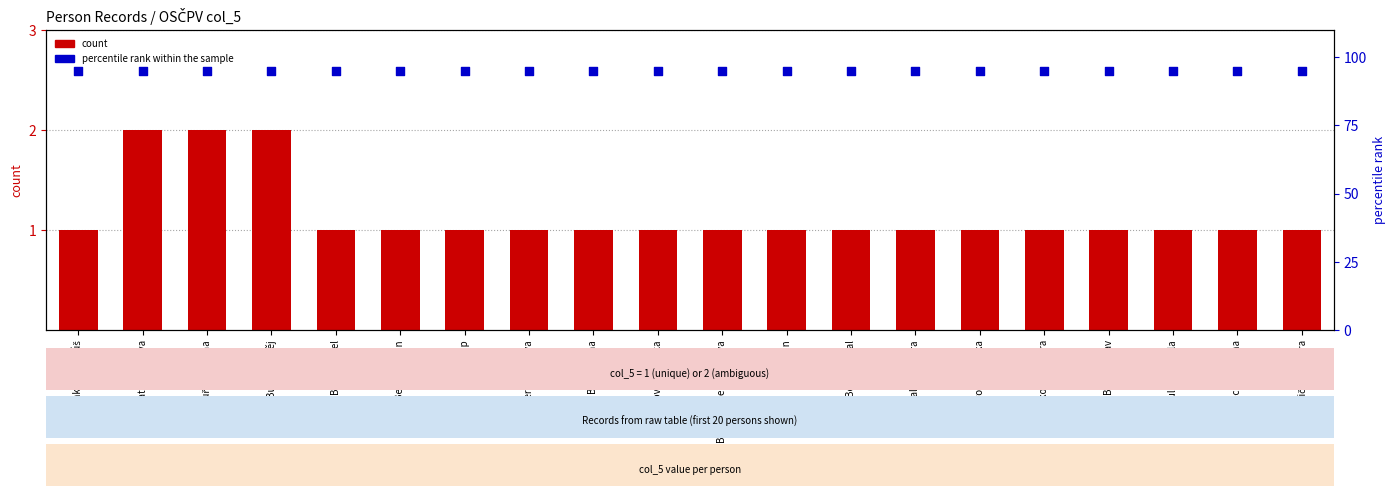

Is the value of count at Bouřil Jan greater than the value of percentile rank within the sample at Bučková Tamara?

No